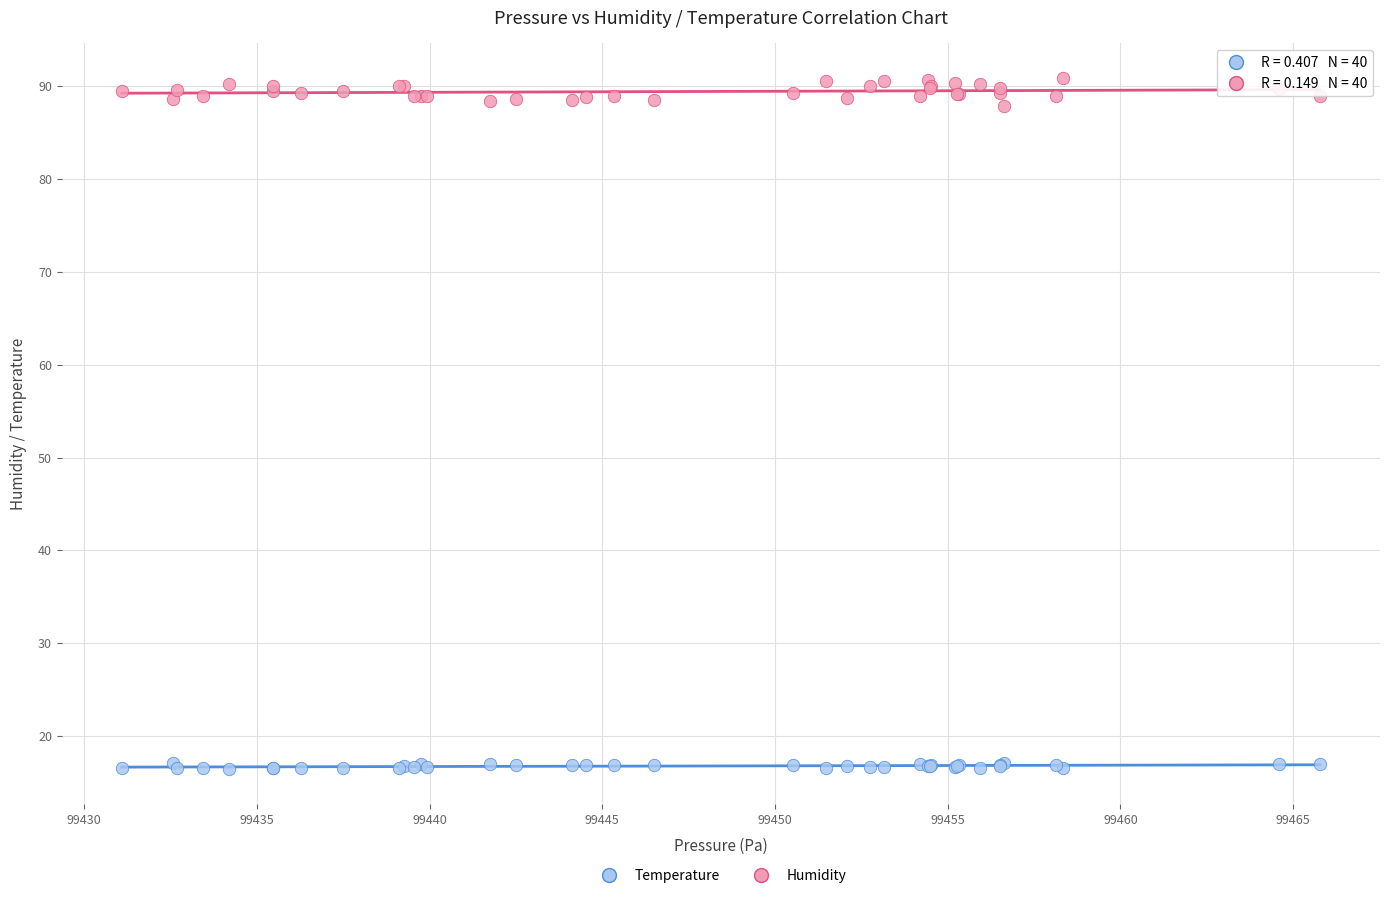

Which series has the largest Y range (max minus min)?

Humidity